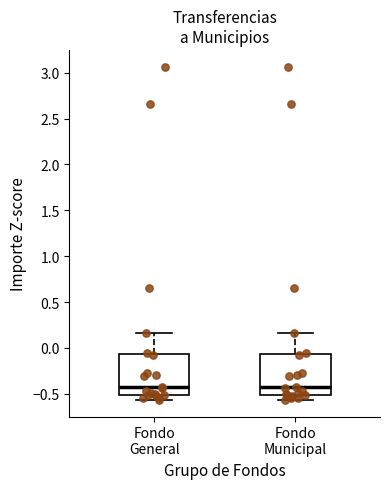

Reading left to right, transcribe this box plot: for each box, give where its median line is, the range the box spans, and where its two whiskers end, as read against the y-axis. The values are not printed on the chart, so give them approximately, as read against the axis.

Fondo General: median -0.45, box -0.50 to -0.05, whiskers -0.55 to 0.15
Fondo Municipal: median -0.45, box -0.50 to -0.05, whiskers -0.55 to 0.15